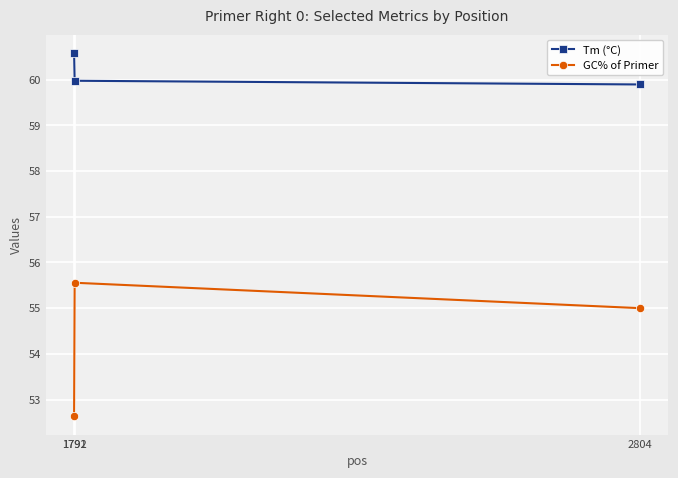

Is this an area chart (filled region under the line)?

No